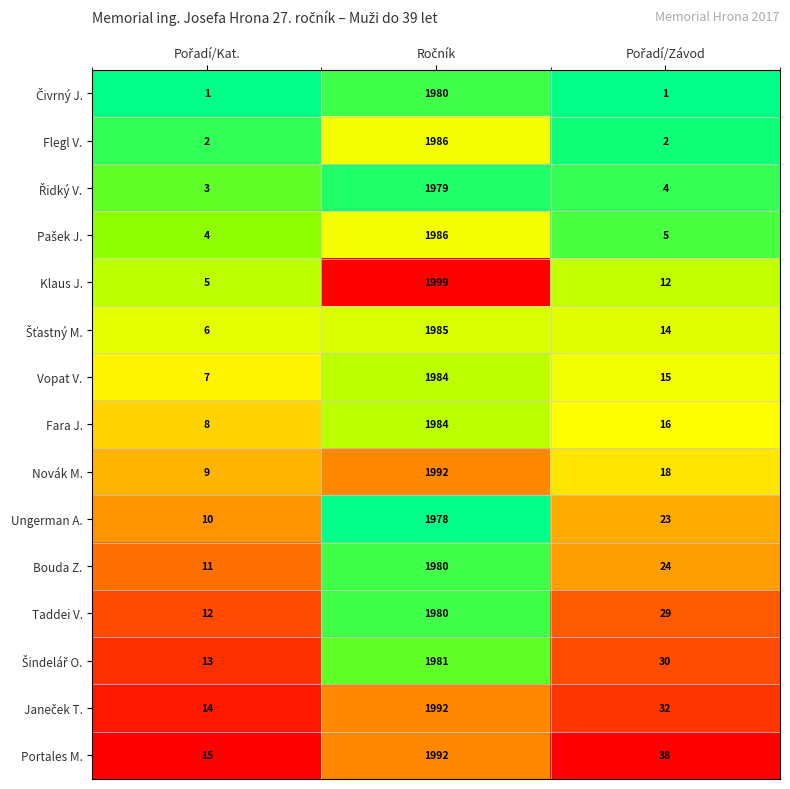

Which series has the widest spread of values?

Klaus J.